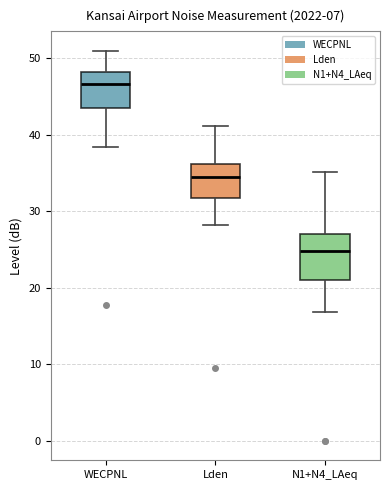

Reading left to right, transcribe this box plot: for each box, give where its median line is, the range the box spans, and where its two whiskers end, as read against the y-axis. The values are not printed on the chart, so give them approximately, as read against the axis.

WECPNL: median 47, box 44 to 48, whiskers 38 to 51
Lden: median 35, box 32 to 36, whiskers 28 to 41
N1+N4_LAeq: median 25, box 21 to 27, whiskers 17 to 35